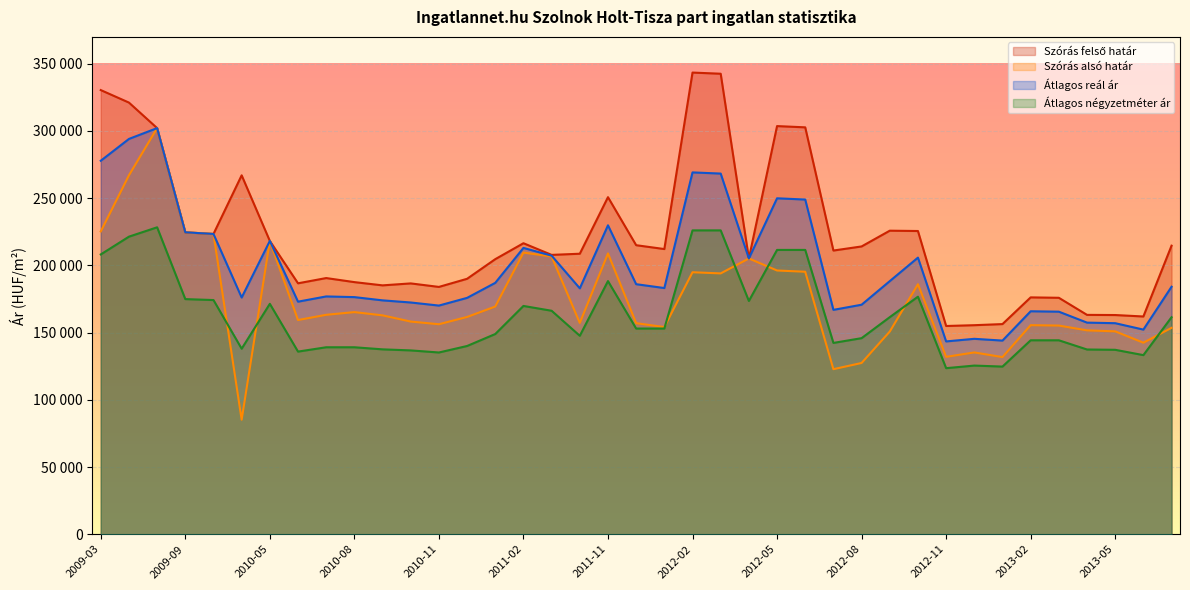

Count the number of categories in the chart.

39